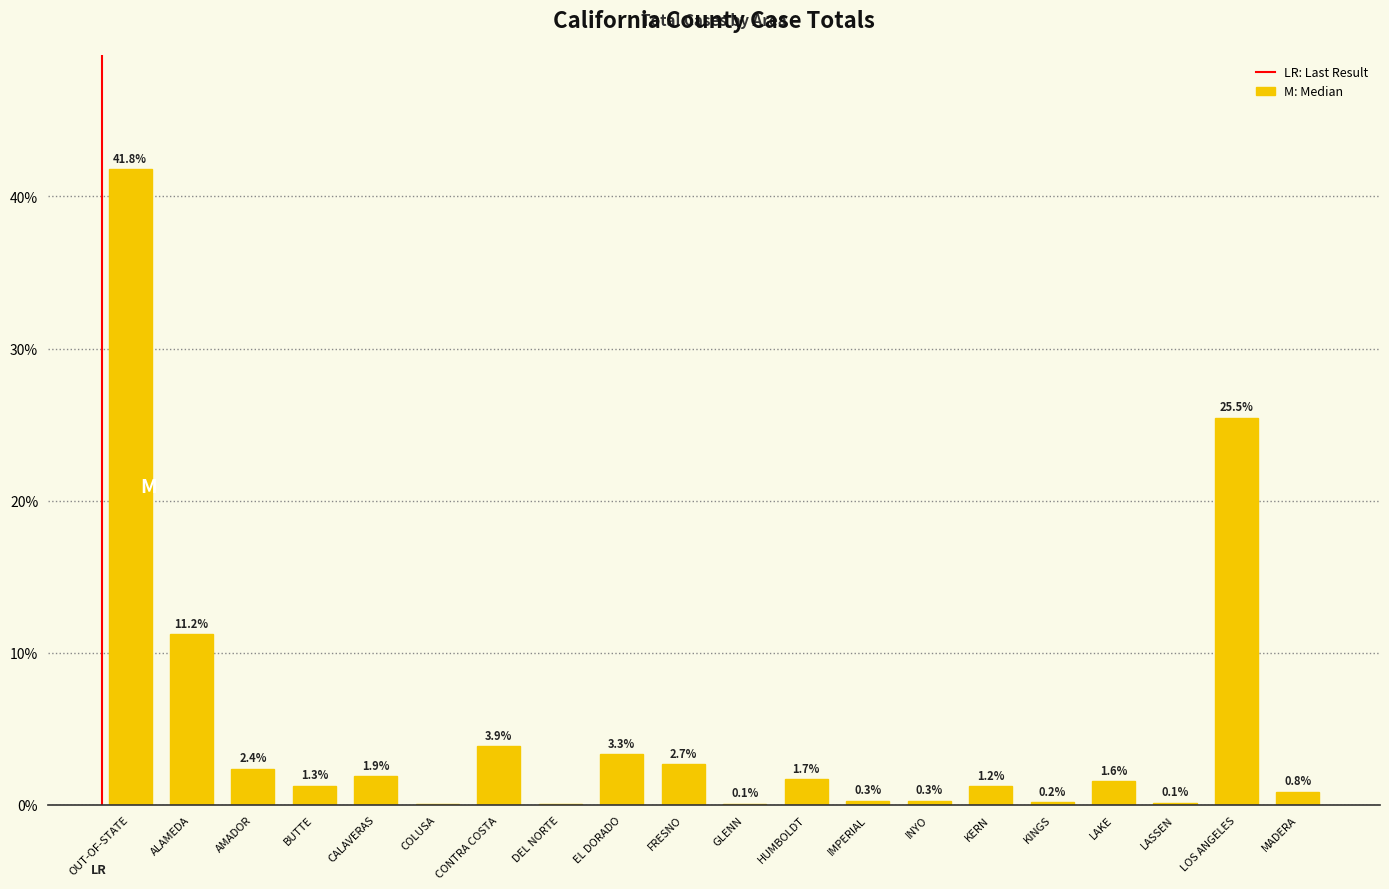

The chart shows a value of 3.3 at EL DORADO. True or false?

True